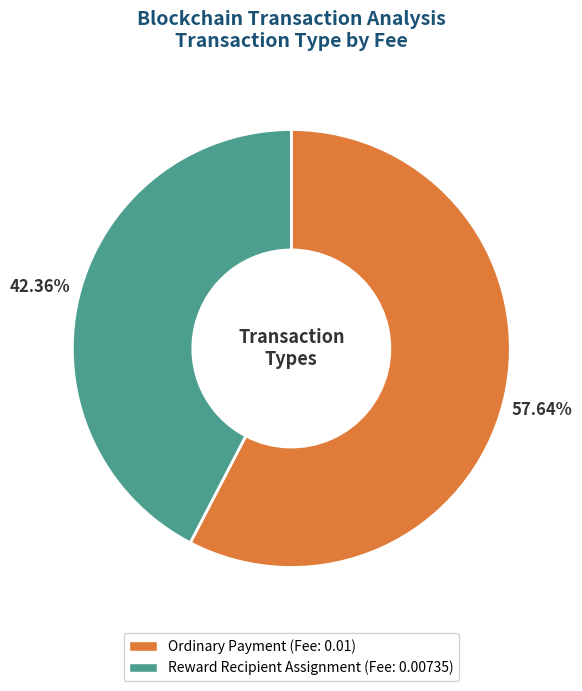

To the nearest percent, what is the average slice percentage?

50%